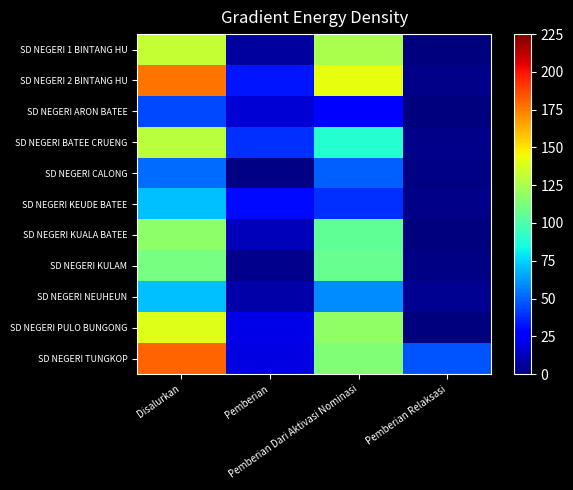

Reading right to left, what are all the values shown in this chart?

SD NEGERI 1 BINTANG HU: Pemberian Relaksasi=0	Pemberian Dari Aktivasi Nominasi=125	Pemberian=7	Disalurkan=132
SD NEGERI 2 BINTANG HU: Pemberian Relaksasi=2	Pemberian Dari Aktivasi Nominasi=142	Pemberian=33	Disalurkan=177
SD NEGERI ARON BATEE: Pemberian Relaksasi=0	Pemberian Dari Aktivasi Nominasi=27	Pemberian=17	Disalurkan=44
SD NEGERI BATEE CRUENG: Pemberian Relaksasi=2	Pemberian Dari Aktivasi Nominasi=89	Pemberian=39	Disalurkan=130
SD NEGERI CALONG: Pemberian Relaksasi=1	Pemberian Dari Aktivasi Nominasi=50	Pemberian=1	Disalurkan=52
SD NEGERI KEUDE BATEE: Pemberian Relaksasi=2	Pemberian Dari Aktivasi Nominasi=39	Pemberian=30	Disalurkan=71
SD NEGERI KUALA BATEE: Pemberian Relaksasi=0	Pemberian Dari Aktivasi Nominasi=105	Pemberian=12	Disalurkan=117
SD NEGERI KULAM: Pemberian Relaksasi=1	Pemberian Dari Aktivasi Nominasi=107	Pemberian=3	Disalurkan=111
SD NEGERI NEUHEUN: Pemberian Relaksasi=4	Pemberian Dari Aktivasi Nominasi=59	Pemberian=8	Disalurkan=71
SD NEGERI PULO BUNGONG: Pemberian Relaksasi=0	Pemberian Dari Aktivasi Nominasi=118	Pemberian=21	Disalurkan=139
SD NEGERI TUNGKOP: Pemberian Relaksasi=47	Pemberian Dari Aktivasi Nominasi=114	Pemberian=20	Disalurkan=181